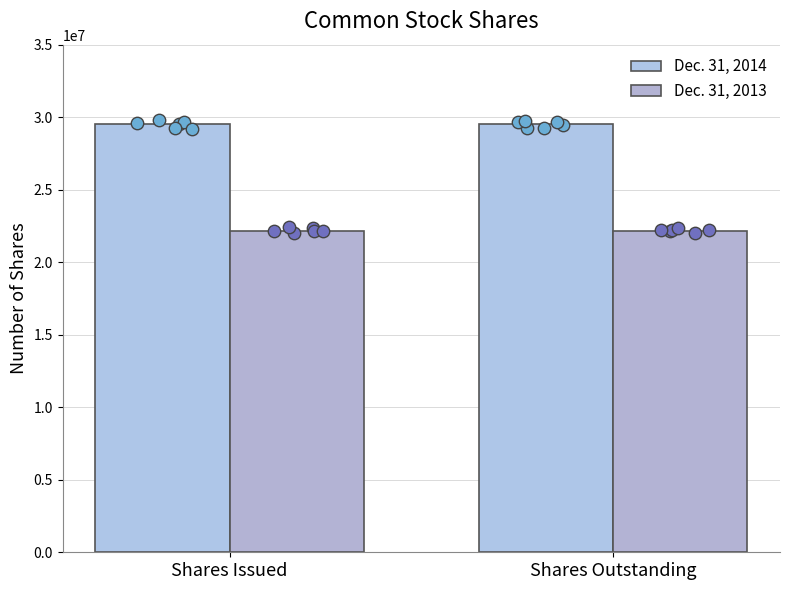

What are all the series names shown in the legend?

Dec. 31, 2014, Dec. 31, 2013